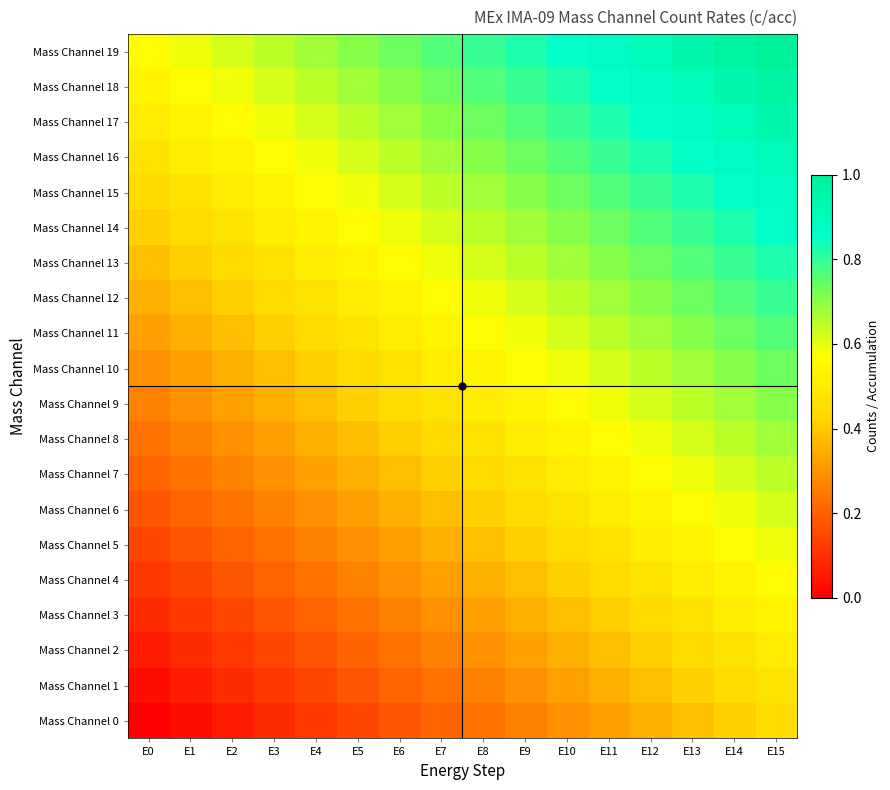

Reading left to right, transcribe all the data shown in this chart.

Mass Channel 0: E0=0.0	E1=0.0	E2=0.1	E3=0.1	E4=0.1	E5=0.1	E6=0.2	E7=0.2	E8=0.2	E9=0.3	E10=0.3	E11=0.3	E12=0.4	E13=0.4	E14=0.4	E15=0.4
Mass Channel 1: E0=0.0	E1=0.1	E2=0.1	E3=0.1	E4=0.1	E5=0.2	E6=0.2	E7=0.2	E8=0.3	E9=0.3	E10=0.3	E11=0.4	E12=0.4	E13=0.4	E14=0.4	E15=0.5
Mass Channel 2: E0=0.1	E1=0.1	E2=0.1	E3=0.1	E4=0.2	E5=0.2	E6=0.2	E7=0.3	E8=0.3	E9=0.3	E10=0.4	E11=0.4	E12=0.4	E13=0.4	E14=0.5	E15=0.5
Mass Channel 3: E0=0.1	E1=0.1	E2=0.1	E3=0.2	E4=0.2	E5=0.2	E6=0.3	E7=0.3	E8=0.3	E9=0.4	E10=0.4	E11=0.4	E12=0.4	E13=0.5	E14=0.5	E15=0.5
Mass Channel 4: E0=0.1	E1=0.1	E2=0.2	E3=0.2	E4=0.2	E5=0.3	E6=0.3	E7=0.3	E8=0.4	E9=0.4	E10=0.4	E11=0.4	E12=0.5	E13=0.5	E14=0.5	E15=0.6
Mass Channel 5: E0=0.1	E1=0.2	E2=0.2	E3=0.2	E4=0.3	E5=0.3	E6=0.3	E7=0.4	E8=0.4	E9=0.4	E10=0.4	E11=0.5	E12=0.5	E13=0.5	E14=0.6	E15=0.6
Mass Channel 6: E0=0.2	E1=0.2	E2=0.2	E3=0.3	E4=0.3	E5=0.3	E6=0.4	E7=0.4	E8=0.4	E9=0.4	E10=0.5	E11=0.5	E12=0.5	E13=0.6	E14=0.6	E15=0.6
Mass Channel 7: E0=0.2	E1=0.2	E2=0.3	E3=0.3	E4=0.3	E5=0.4	E6=0.4	E7=0.4	E8=0.4	E9=0.5	E10=0.5	E11=0.5	E12=0.6	E13=0.6	E14=0.6	E15=0.6
Mass Channel 8: E0=0.2	E1=0.3	E2=0.3	E3=0.3	E4=0.4	E5=0.4	E6=0.4	E7=0.4	E8=0.5	E9=0.5	E10=0.5	E11=0.6	E12=0.6	E13=0.6	E14=0.6	E15=0.7
Mass Channel 9: E0=0.3	E1=0.3	E2=0.3	E3=0.4	E4=0.4	E5=0.4	E6=0.4	E7=0.5	E8=0.5	E9=0.5	E10=0.6	E11=0.6	E12=0.6	E13=0.6	E14=0.7	E15=0.7
Mass Channel 10: E0=0.3	E1=0.3	E2=0.4	E3=0.4	E4=0.4	E5=0.4	E6=0.5	E7=0.5	E8=0.5	E9=0.6	E10=0.6	E11=0.6	E12=0.6	E13=0.7	E14=0.7	E15=0.7
Mass Channel 11: E0=0.3	E1=0.4	E2=0.4	E3=0.4	E4=0.4	E5=0.5	E6=0.5	E7=0.5	E8=0.6	E9=0.6	E10=0.6	E11=0.6	E12=0.7	E13=0.7	E14=0.7	E15=0.8
Mass Channel 12: E0=0.4	E1=0.4	E2=0.4	E3=0.4	E4=0.5	E5=0.5	E6=0.5	E7=0.6	E8=0.6	E9=0.6	E10=0.6	E11=0.7	E12=0.7	E13=0.7	E14=0.8	E15=0.8
Mass Channel 13: E0=0.4	E1=0.4	E2=0.4	E3=0.5	E4=0.5	E5=0.5	E6=0.6	E7=0.6	E8=0.6	E9=0.6	E10=0.7	E11=0.7	E12=0.7	E13=0.8	E14=0.8	E15=0.8
Mass Channel 14: E0=0.4	E1=0.4	E2=0.5	E3=0.5	E4=0.5	E5=0.6	E6=0.6	E7=0.6	E8=0.6	E9=0.7	E10=0.7	E11=0.7	E12=0.8	E13=0.8	E14=0.8	E15=0.9
Mass Channel 15: E0=0.4	E1=0.5	E2=0.5	E3=0.5	E4=0.6	E5=0.6	E6=0.6	E7=0.6	E8=0.7	E9=0.7	E10=0.7	E11=0.8	E12=0.8	E13=0.8	E14=0.9	E15=0.9
Mass Channel 16: E0=0.5	E1=0.5	E2=0.5	E3=0.6	E4=0.6	E5=0.6	E6=0.6	E7=0.7	E8=0.7	E9=0.7	E10=0.8	E11=0.8	E12=0.8	E13=0.9	E14=0.9	E15=0.9
Mass Channel 17: E0=0.5	E1=0.5	E2=0.6	E3=0.6	E4=0.6	E5=0.6	E6=0.7	E7=0.7	E8=0.7	E9=0.8	E10=0.8	E11=0.8	E12=0.9	E13=0.9	E14=0.9	E15=0.9
Mass Channel 18: E0=0.5	E1=0.6	E2=0.6	E3=0.6	E4=0.6	E5=0.7	E6=0.7	E7=0.7	E8=0.8	E9=0.8	E10=0.8	E11=0.9	E12=0.9	E13=0.9	E14=0.9	E15=1.0
Mass Channel 19: E0=0.6	E1=0.6	E2=0.6	E3=0.6	E4=0.7	E5=0.7	E6=0.7	E7=0.8	E8=0.8	E9=0.8	E10=0.9	E11=0.9	E12=0.9	E13=0.9	E14=1.0	E15=1.0